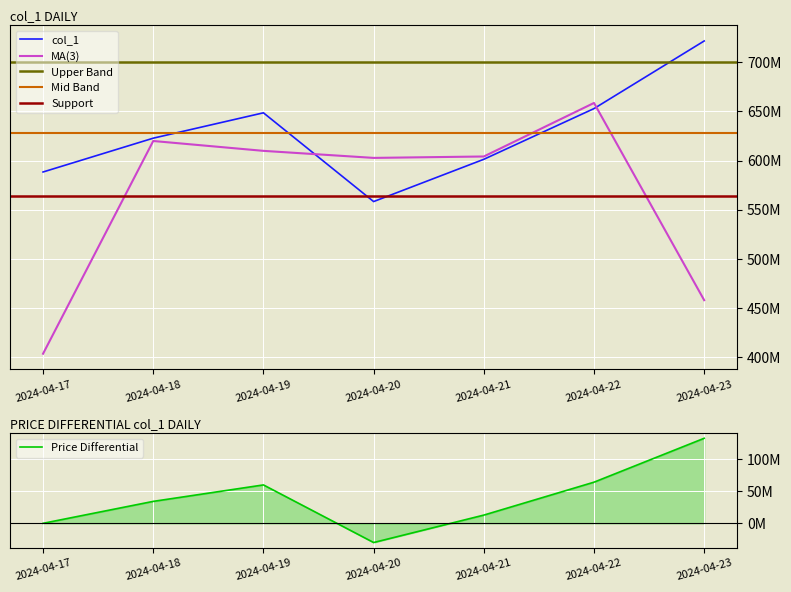

Is it true that the value at 2024-04-22 is 64415978.4?

True